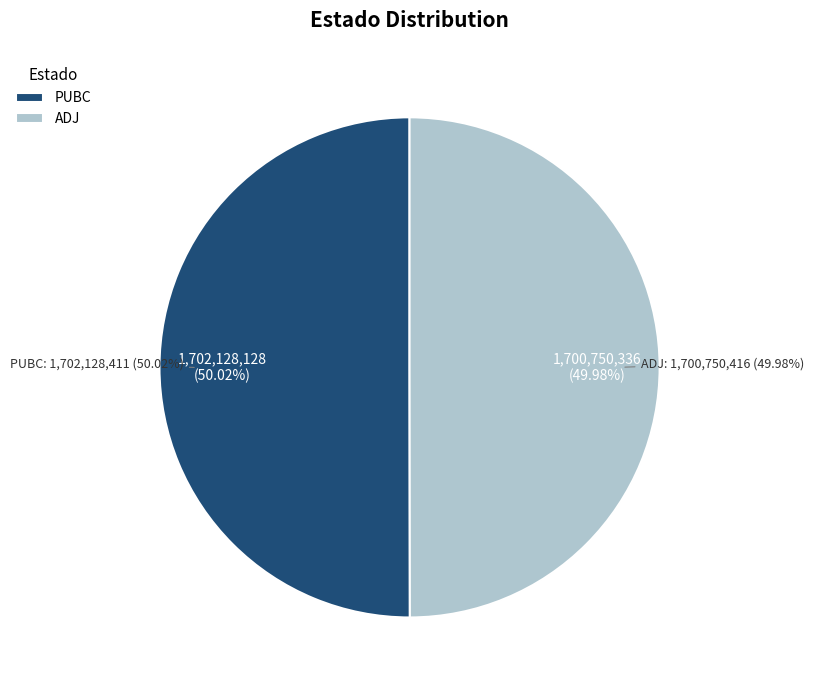

What is the majority slice?

PUBC